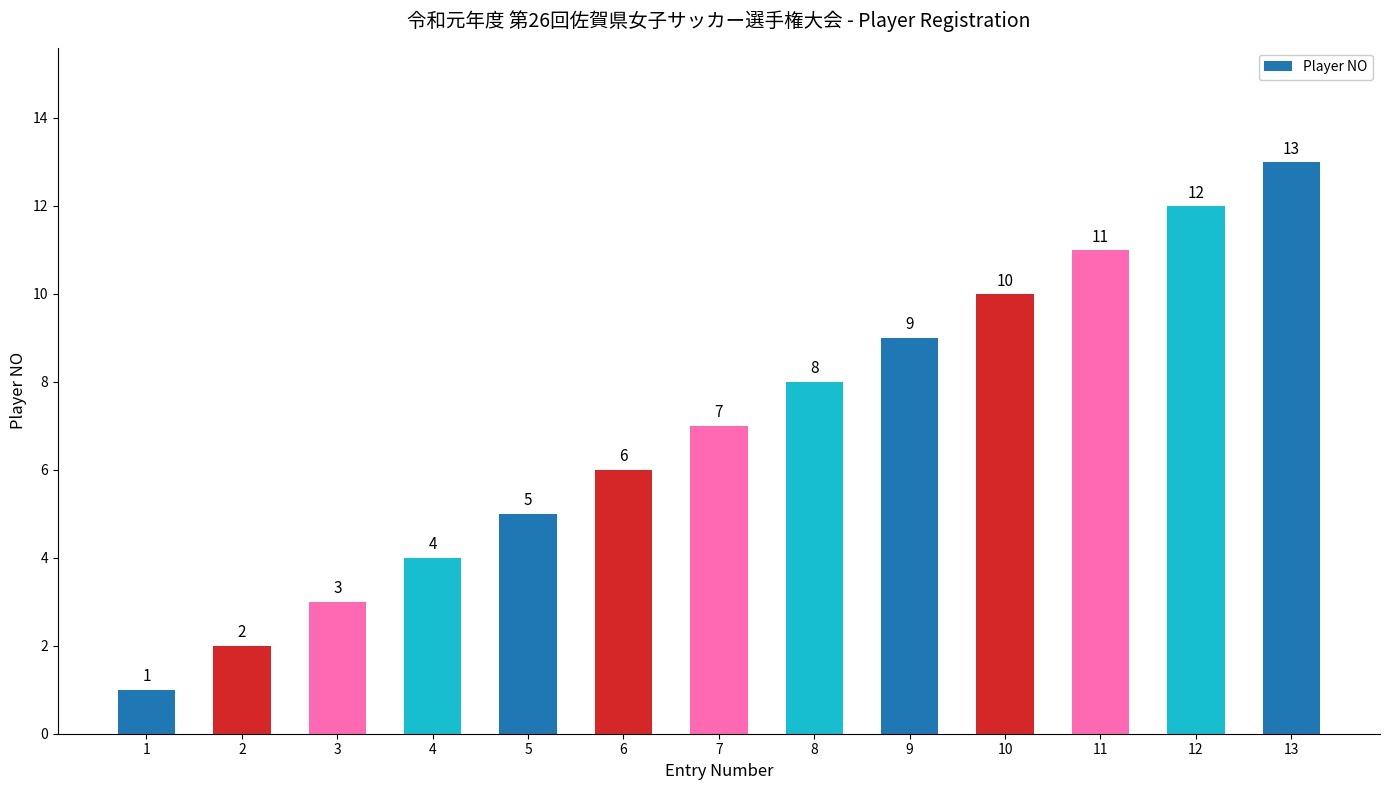

Reading right to left, what are all the values shown in this chart?

13=13	12=12	11=11	10=10	9=9	8=8	7=7	6=6	5=5	4=4	3=3	2=2	1=1